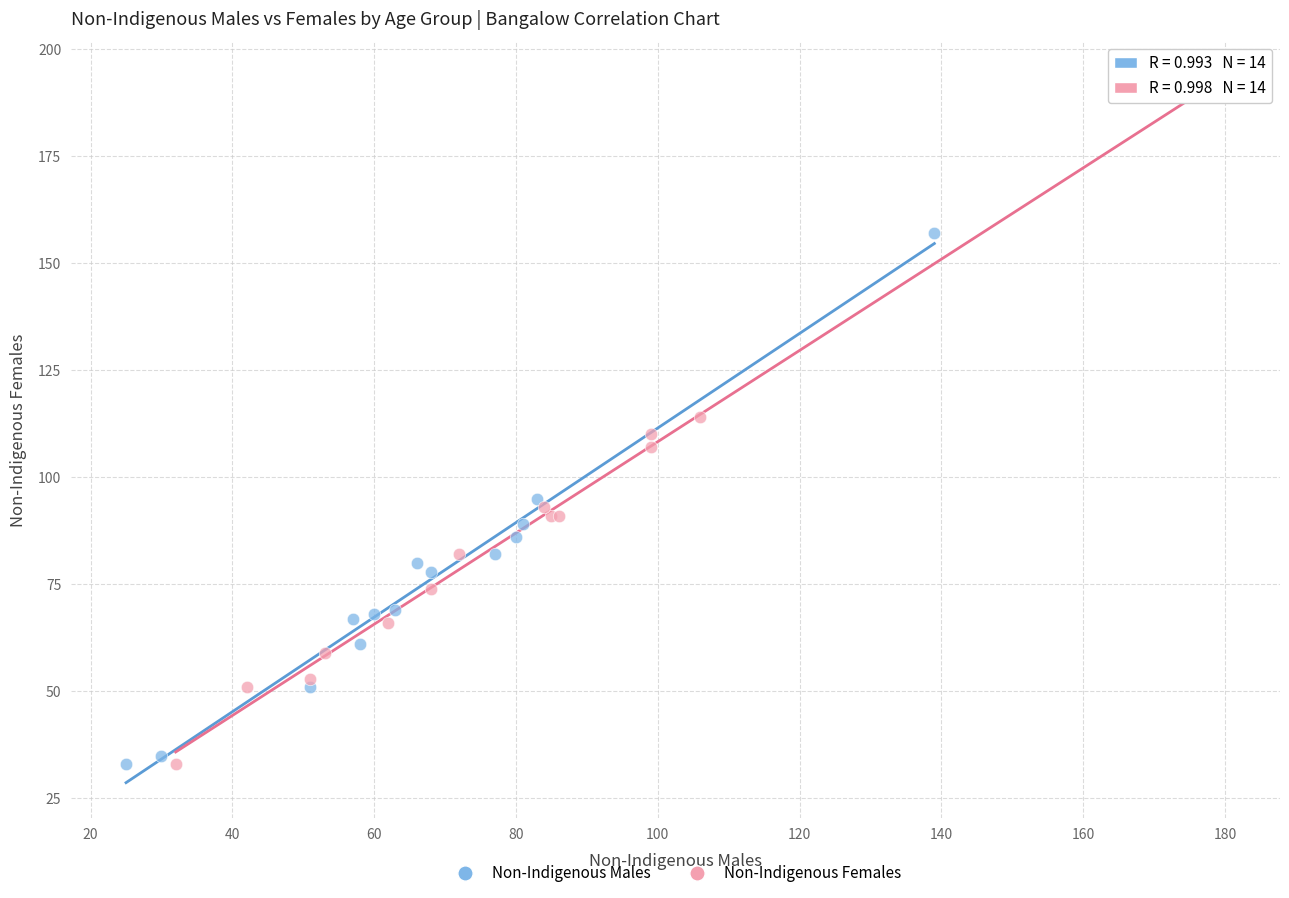

Which series contains the highest Y value?

Non-Indigenous Females